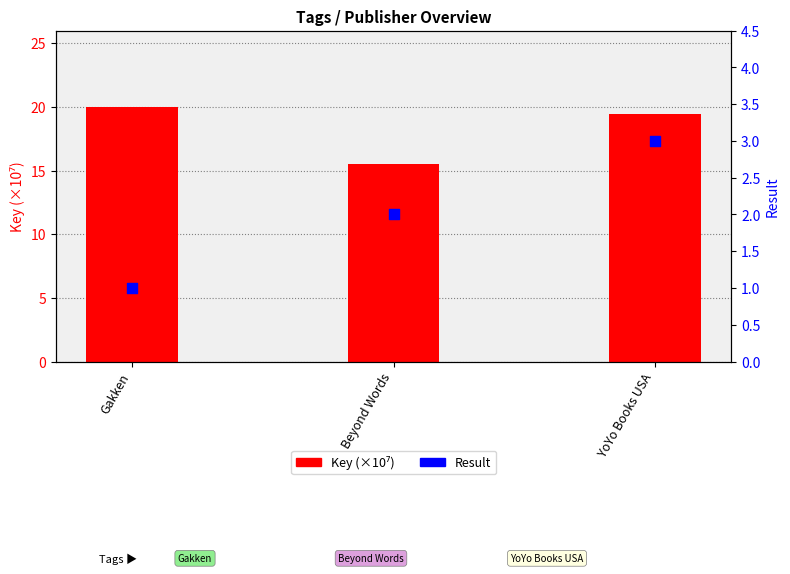

What are all the series names shown in the legend?

Key (×10⁷), Result